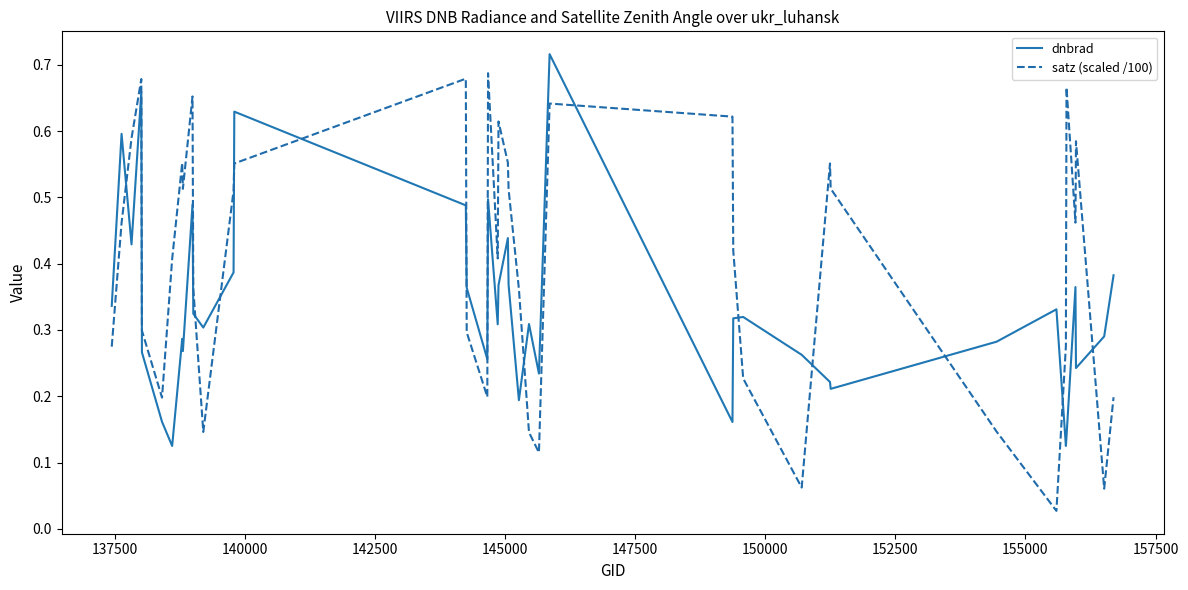

True or false: satz (scaled /100) has more than 2 points higher than both neighbors.

True